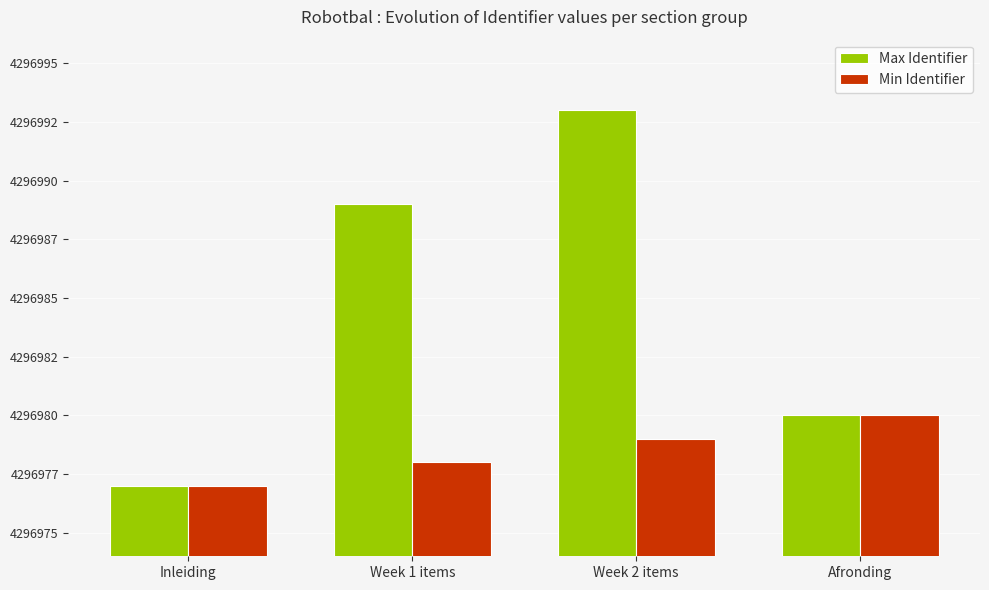

At which label does Min Identifier reach its minimum?

Inleiding